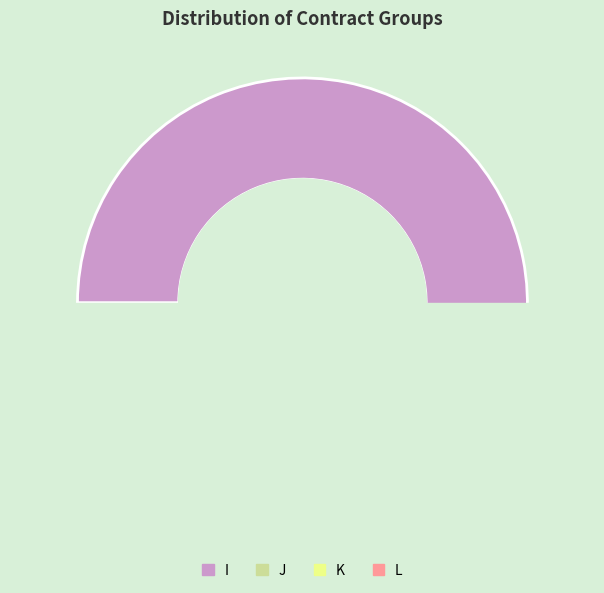

How many slices are in this pie chart?

4